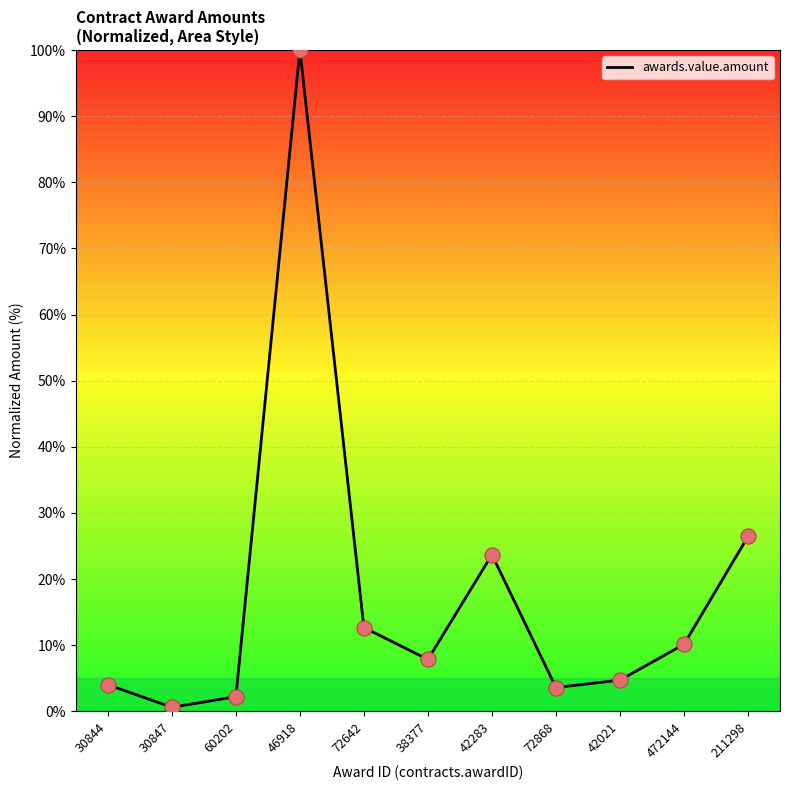

Which has a higher value, 60202 or 38377?

38377